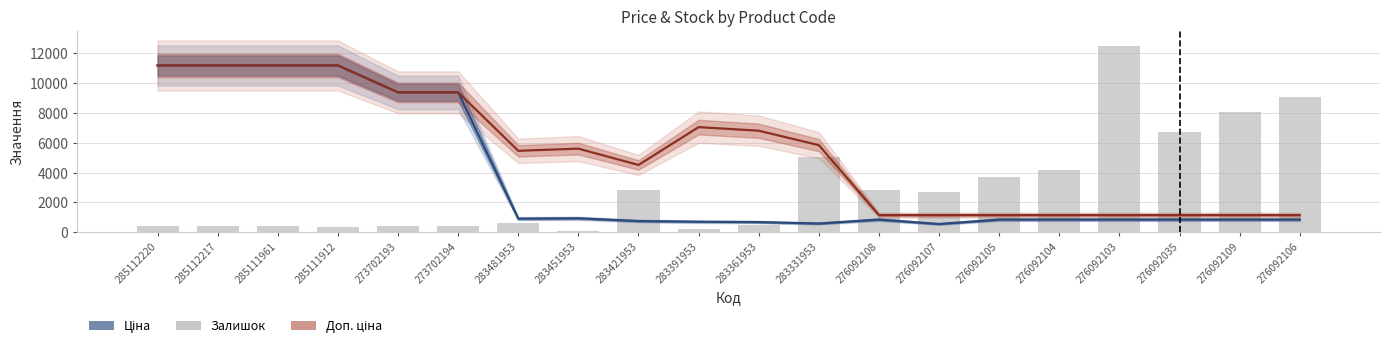

What value does the Доп. ціна series have at 276092104?

1149.7